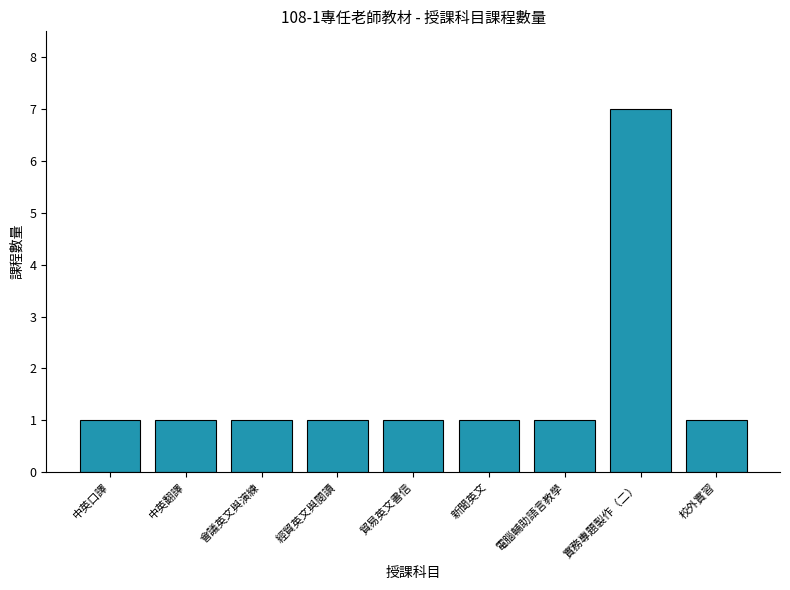

Read the value at 會議英文與演練.

1